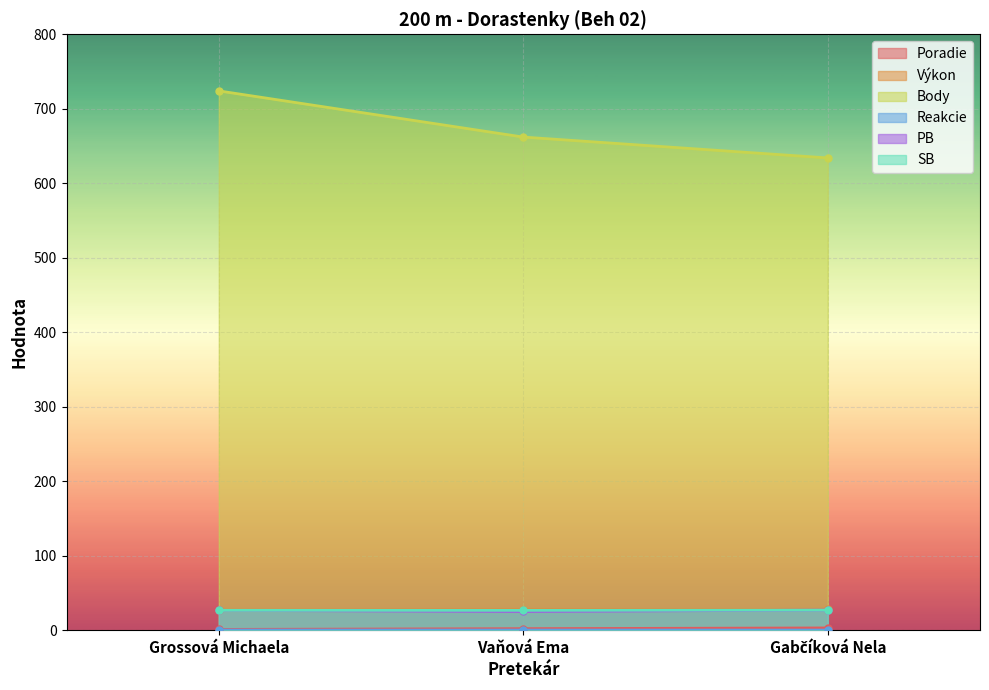

What is the smallest value displayed?

0.1